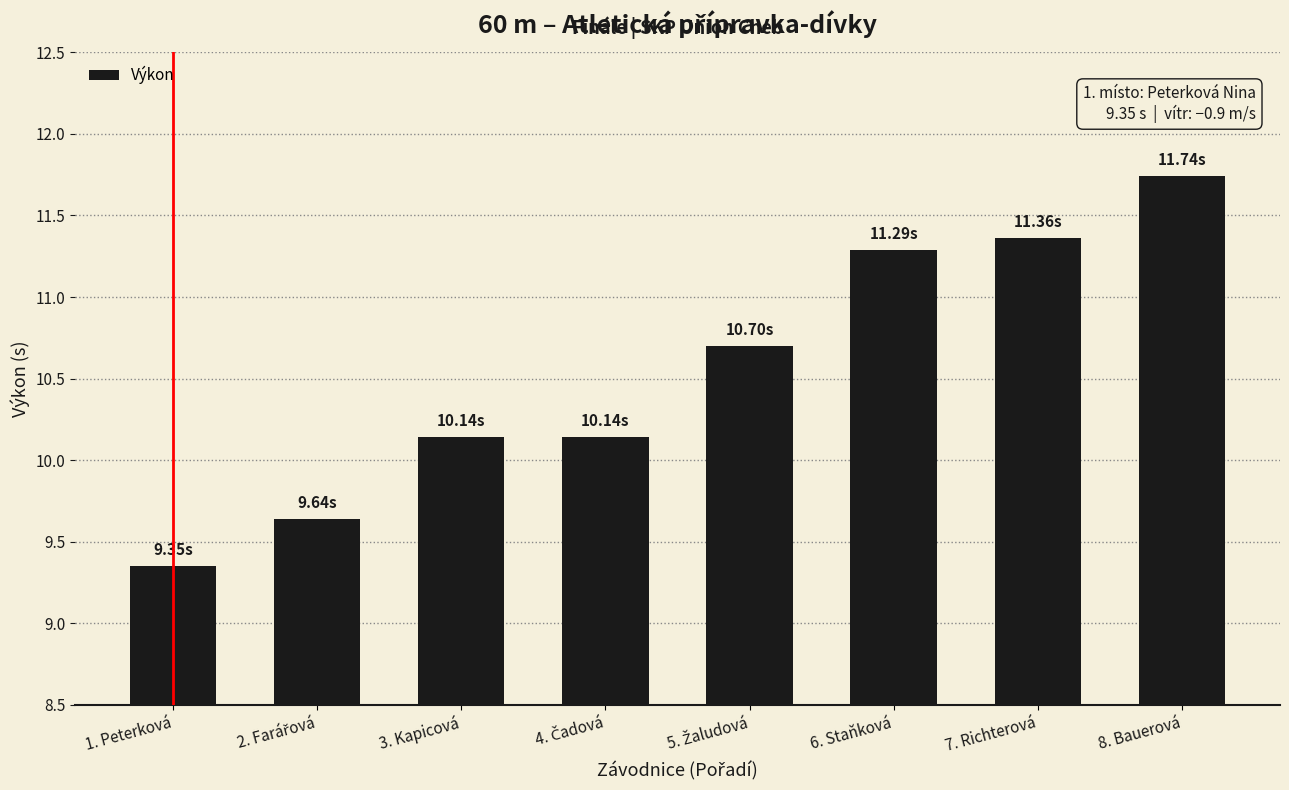

Where does the data first go above 10?

3. Kapicová